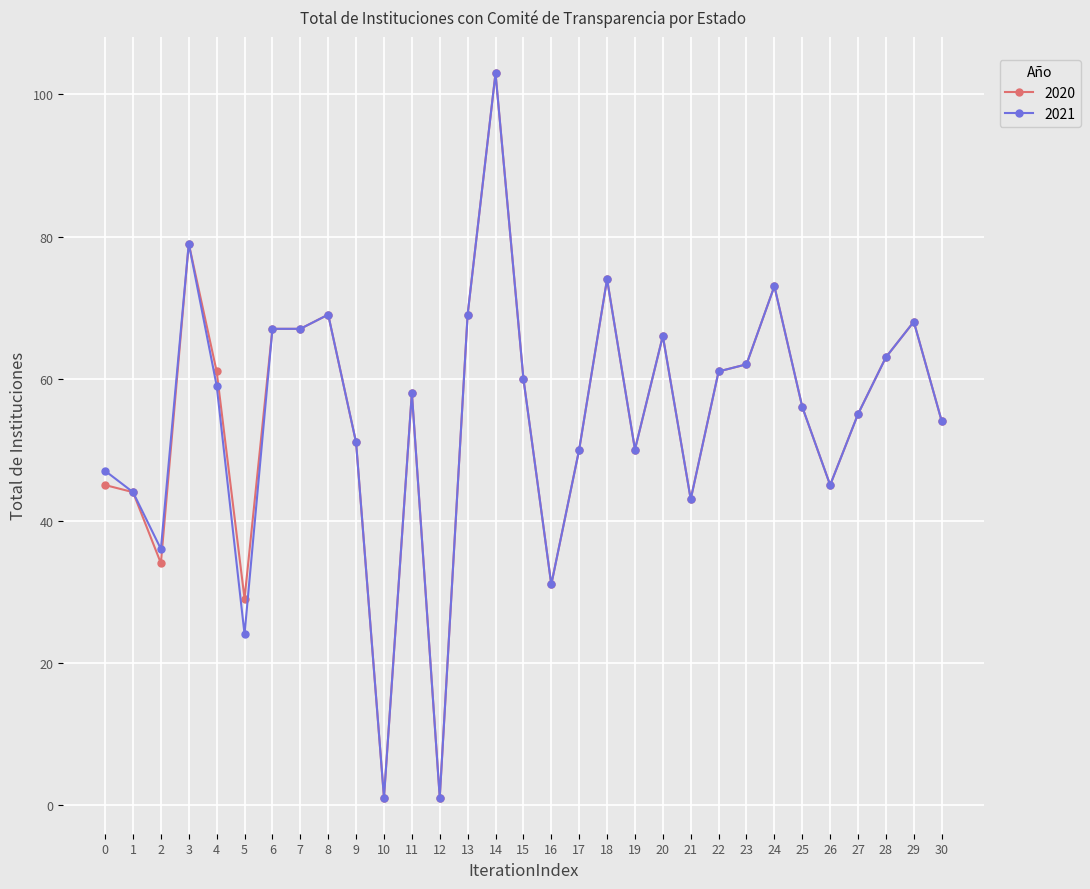

What is the value of the 2021 point at the 3rd from the left?

36